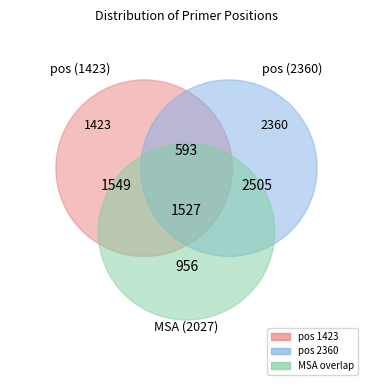

Does 2360 account for over 50% of the chart?

Yes